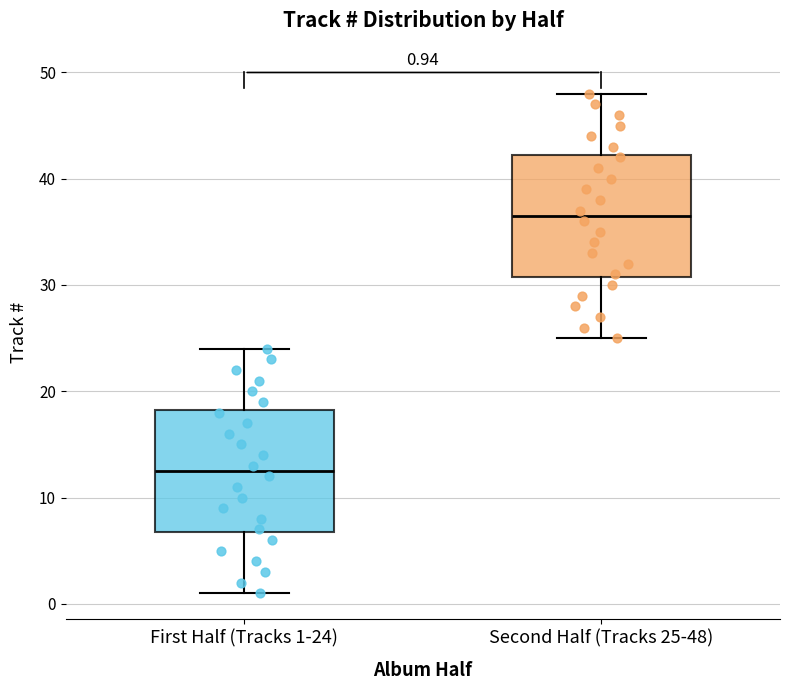

Which box's median line is the lowest?

First Half (Tracks 1-24)